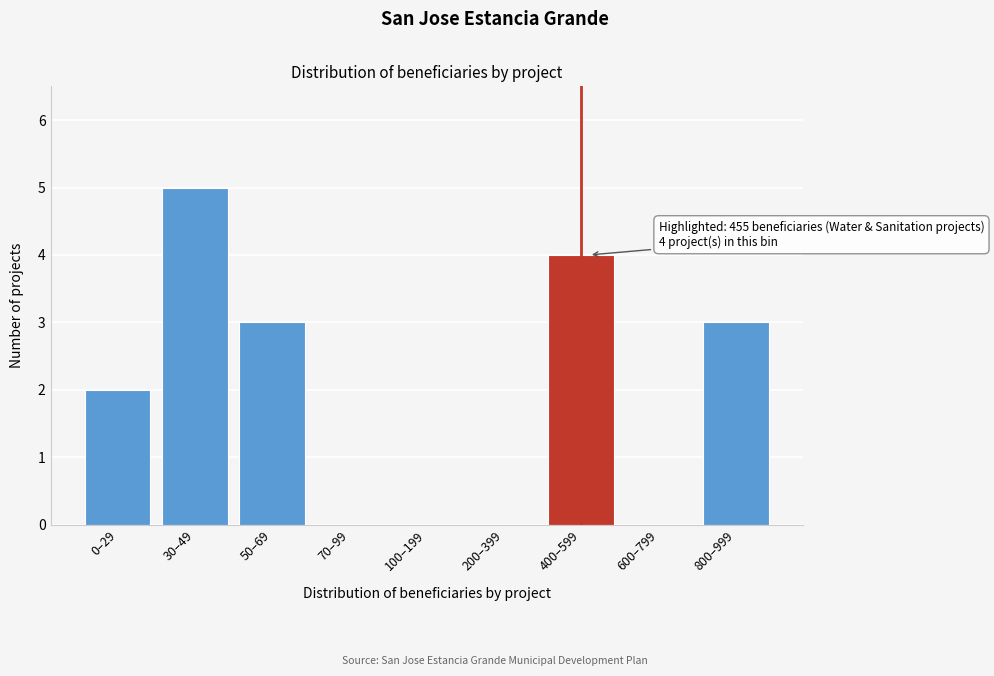

Reading left to right, extract all data points from this chart.

0–29=2	30–49=5	50–69=3	70–99=0	100–199=0	200–399=0	400–599=4	600–799=0	800–999=3